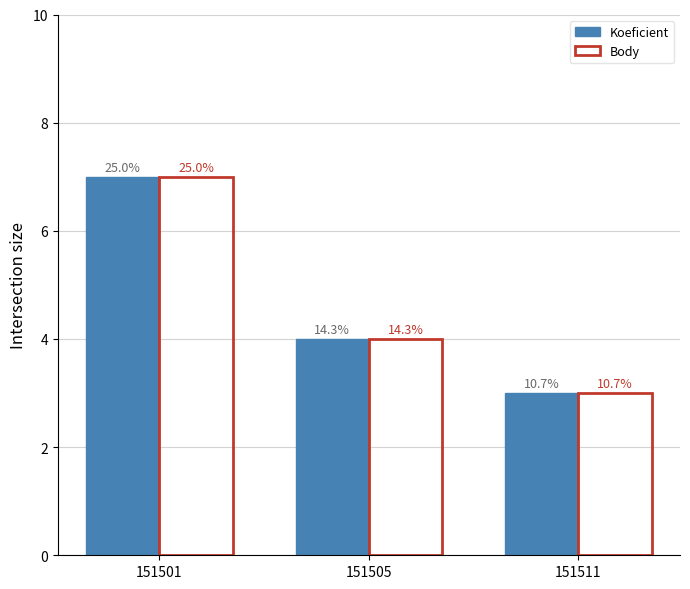

What are all the series names shown in the legend?

Koeficient, Body